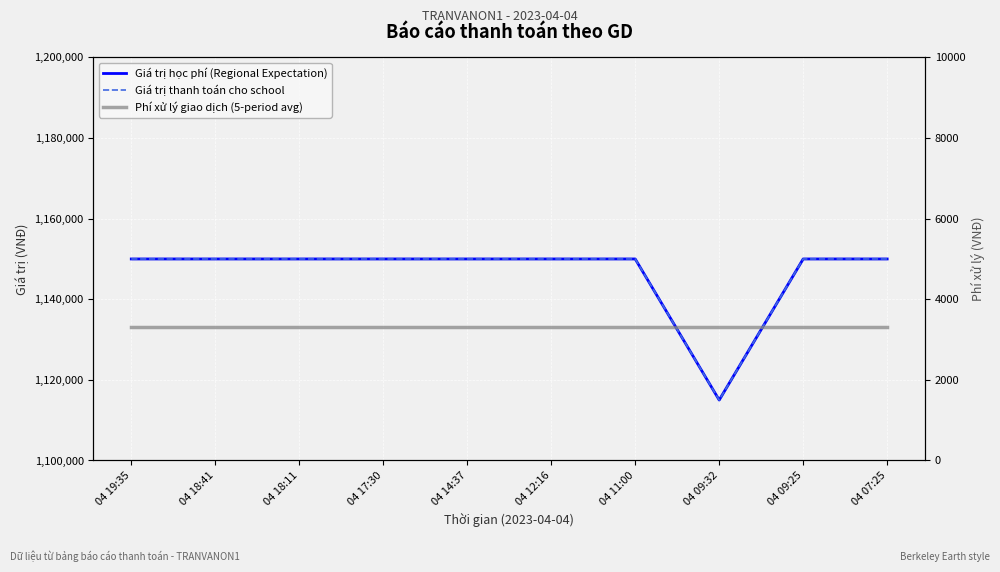

What is the maximum value for Giá trị thanh toán cho school?

1150000